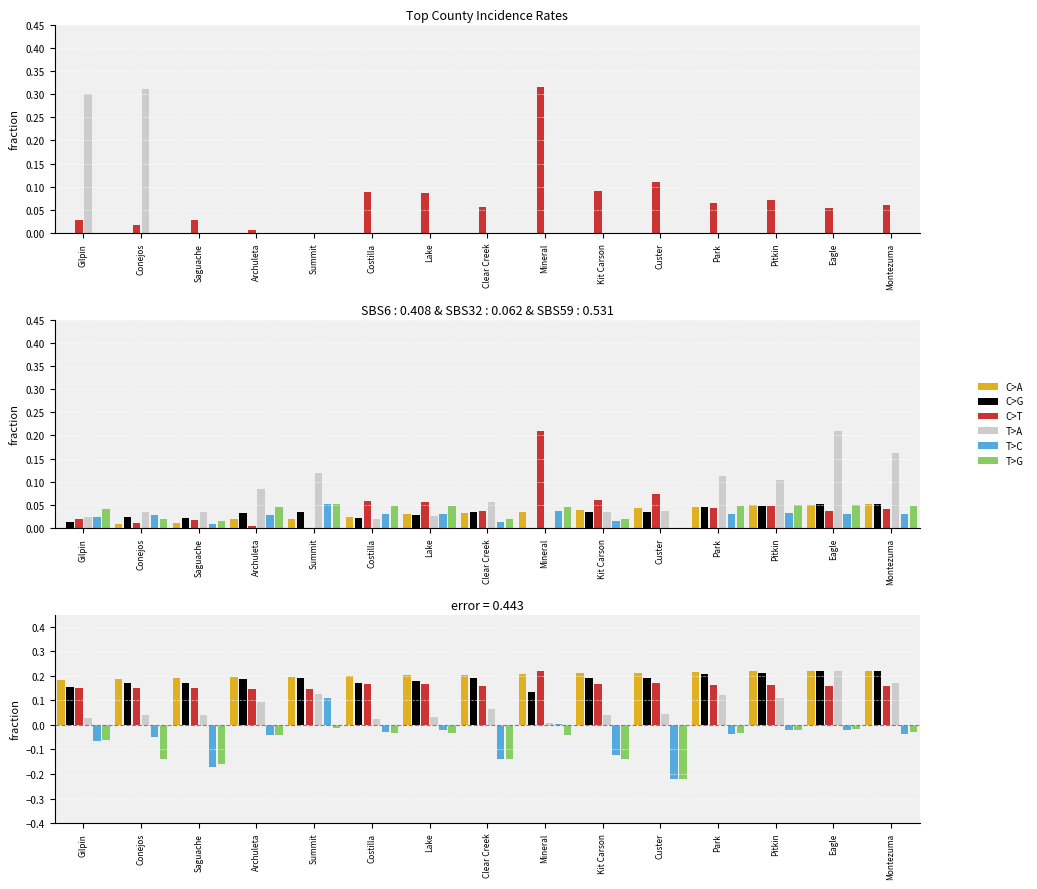

What is the spread (max minus min) of values at Clear Creek?

0.3